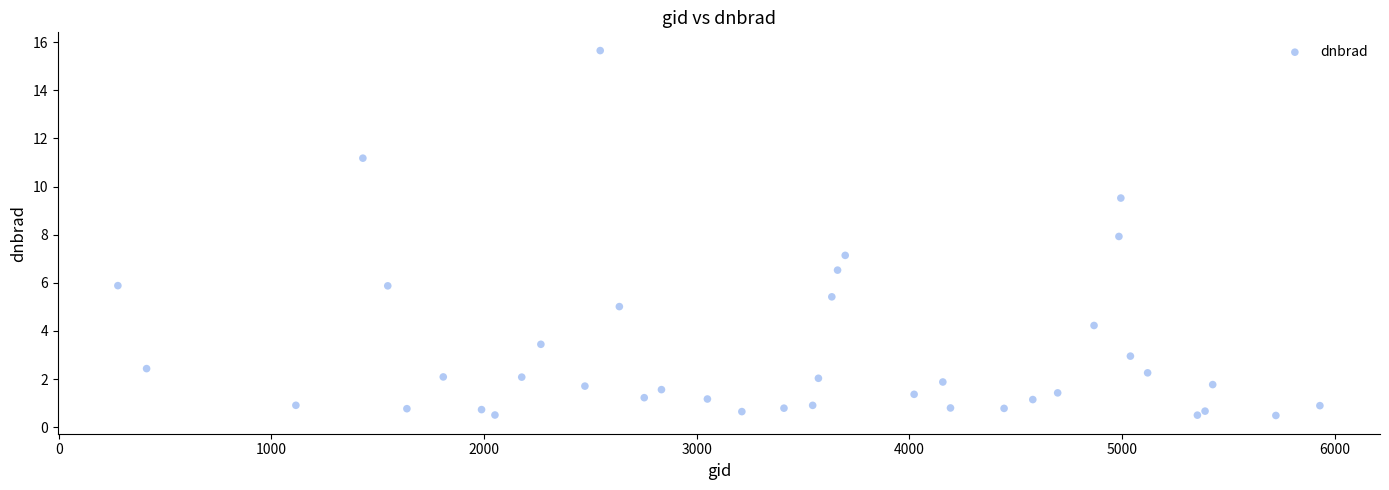

What is the range of Y values (max minus min)?

15.2